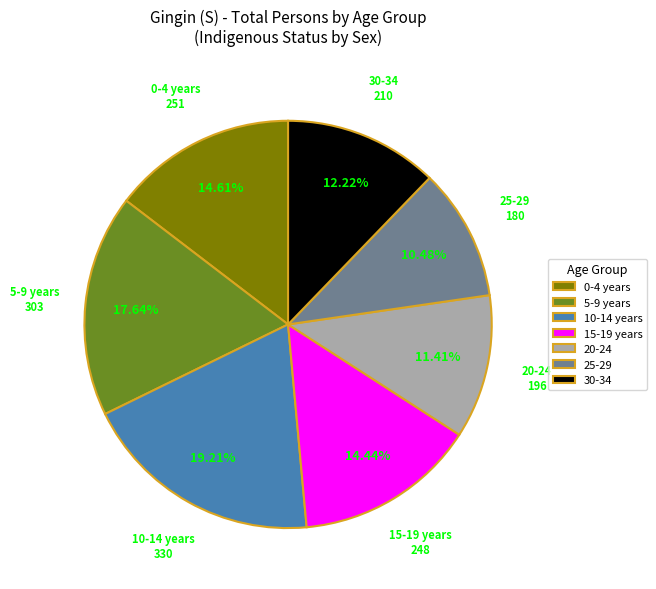

Is there any slice that represents more than half of the pie?

No